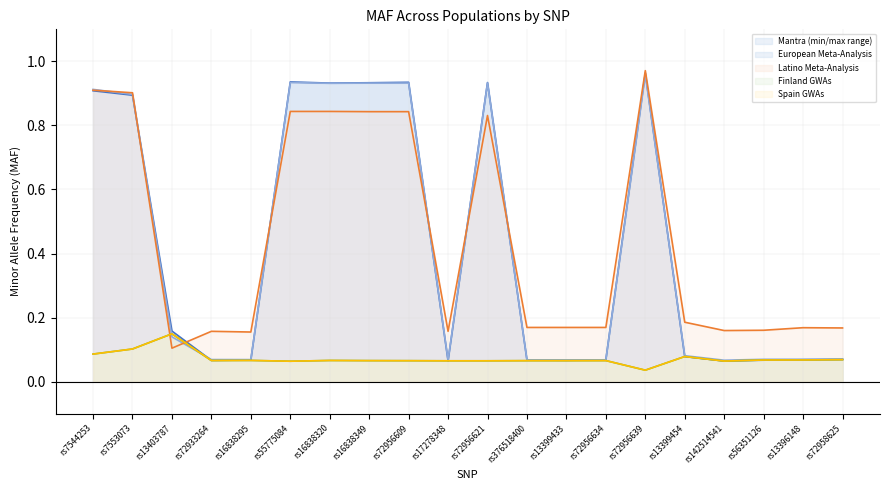

What is the difference between the maximum and minimum values in the Spain GWAs line series?

0.1